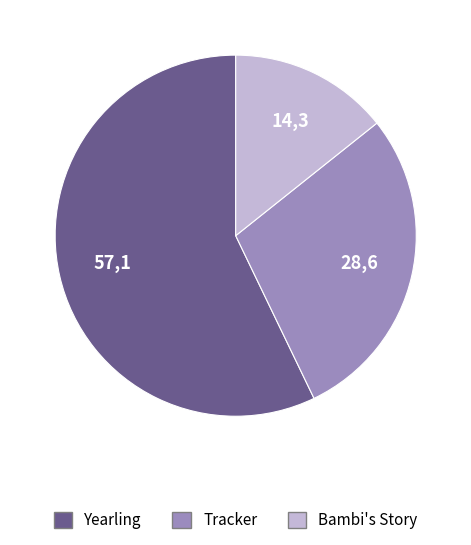

How many segments does this pie chart have?

3